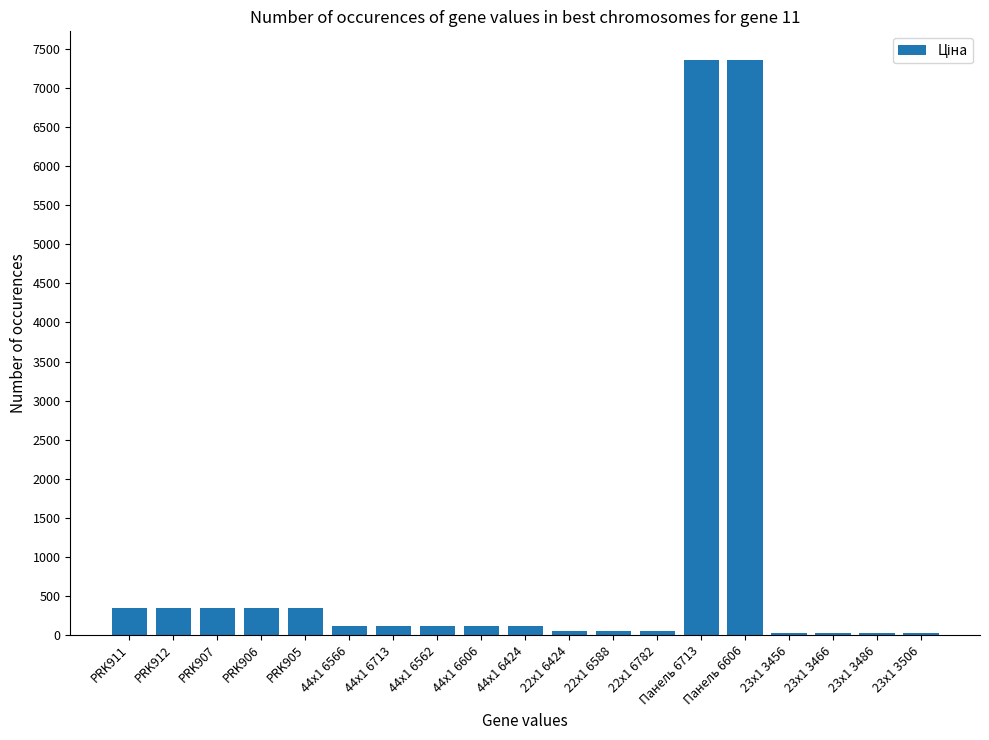

The chart shows a value of 342.1 at PRK911. True or false?

True